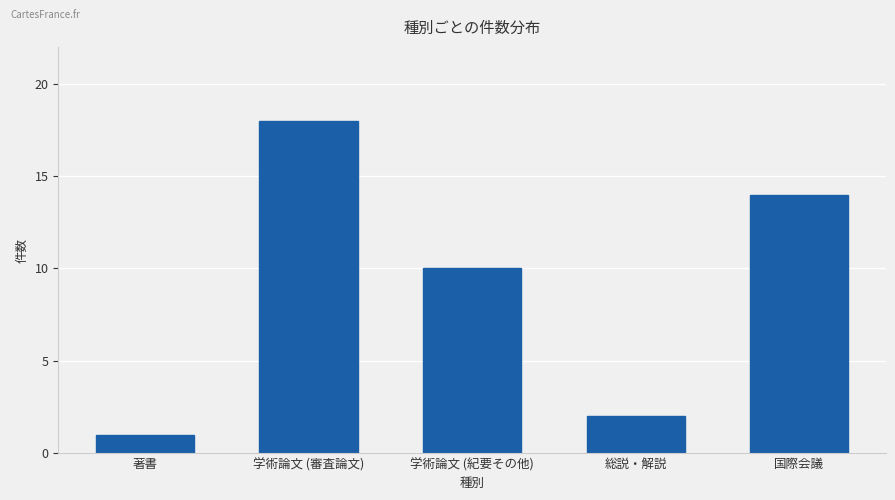

What is the difference between the values at 学術論文 (審査論文) and 総説・解説?

16